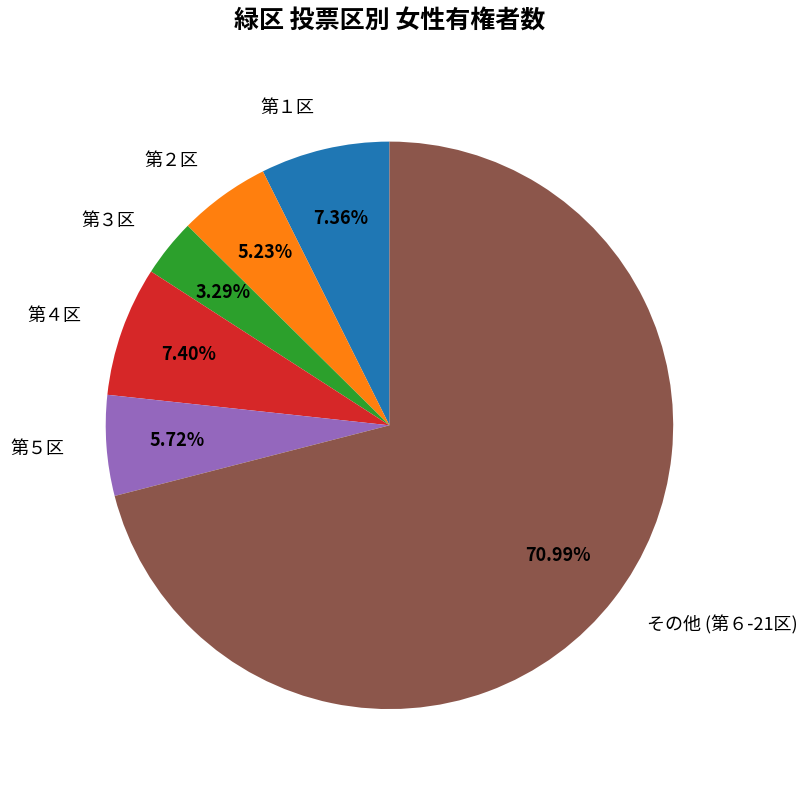

Do 第２区 and 第４区 together represent more than half of the pie?

No